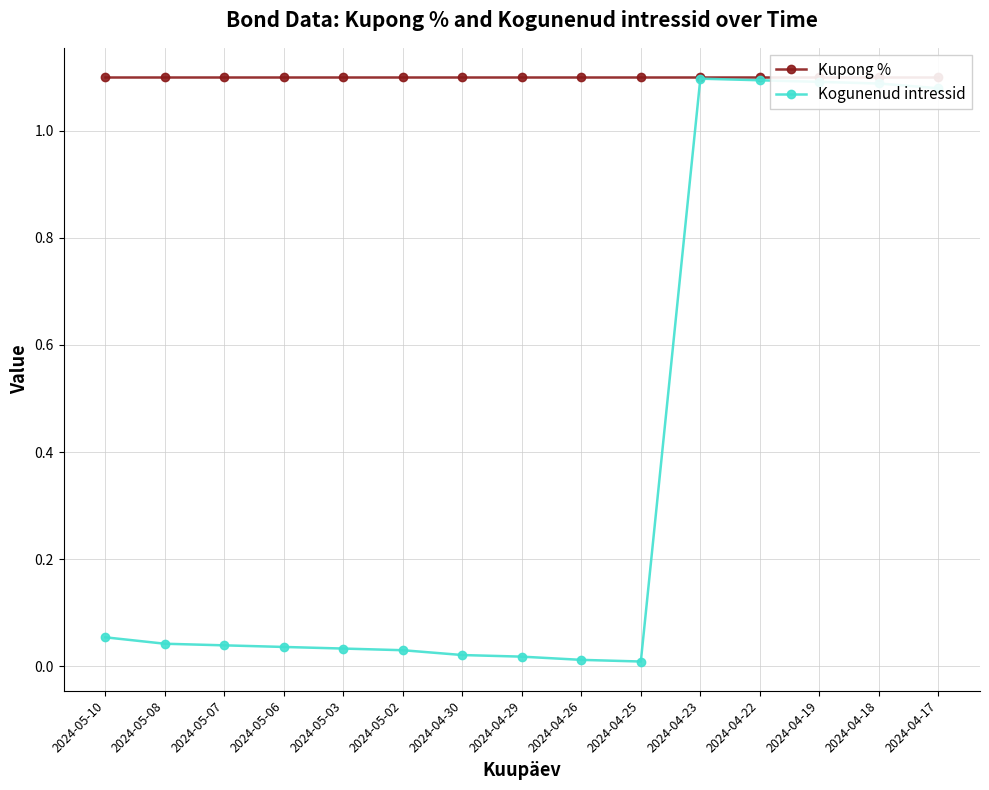

List the series in order of their peak value, highest first.

Kupong %, Kogunenud intressid